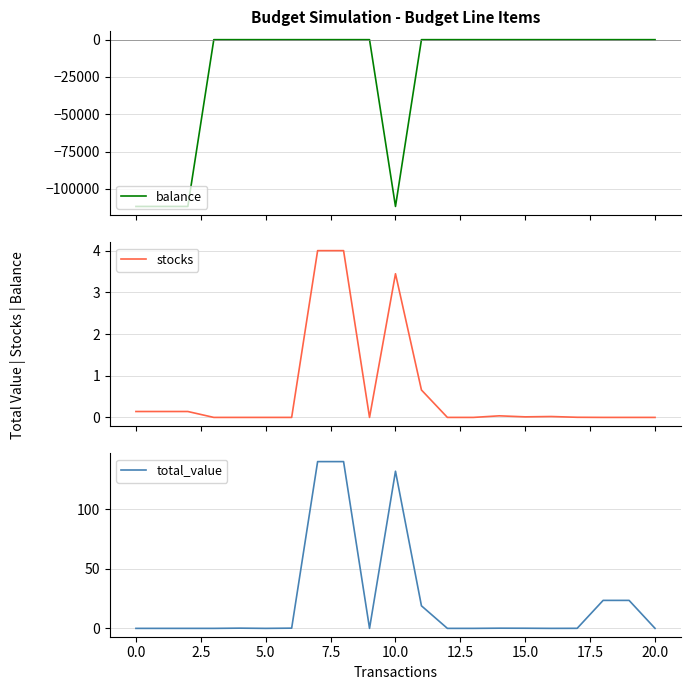

What is the highest value of the stocks series?

4.0